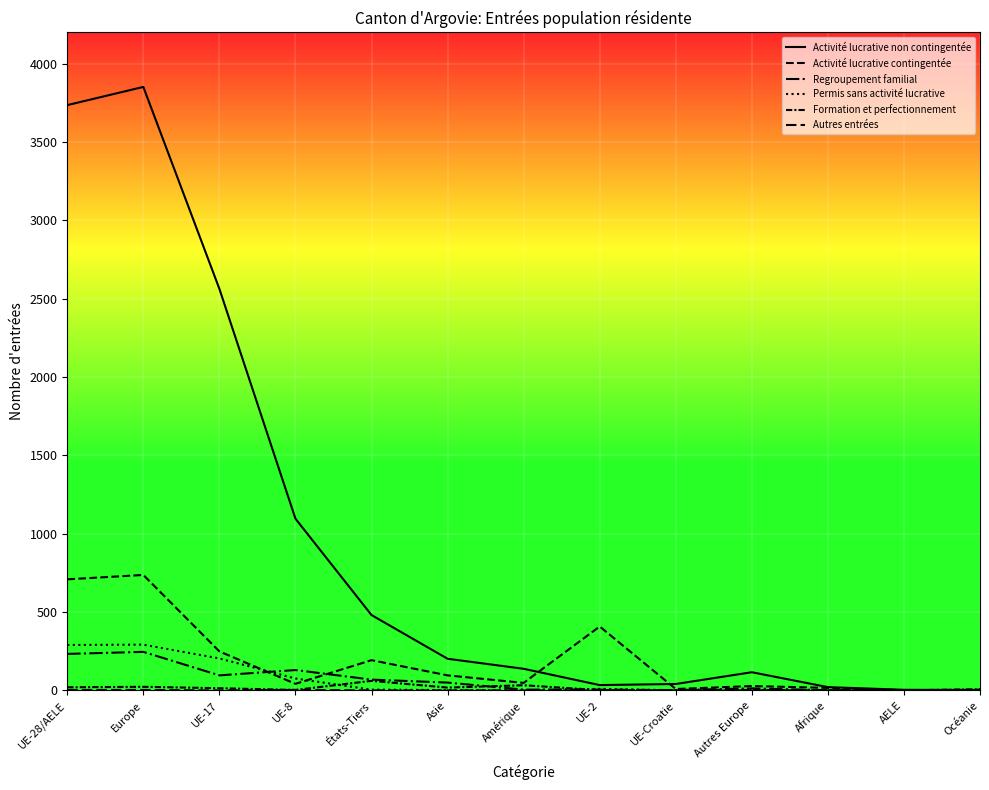

Does the chart have visible grid lines?

Yes